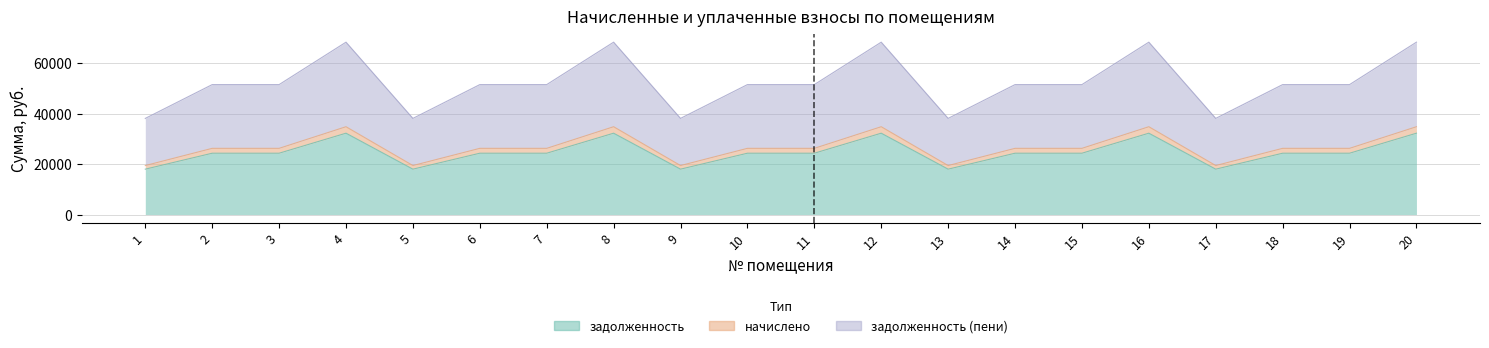

True or false: задолженность (пени) and задолженность cross at least once.

False